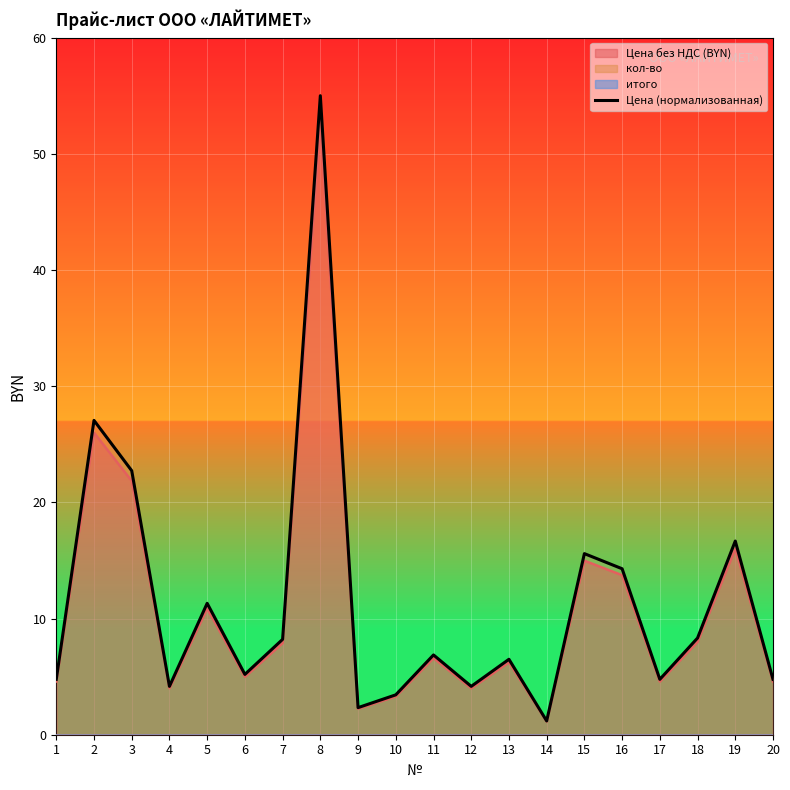

True or false: the data shows 10.2 at 13.

False